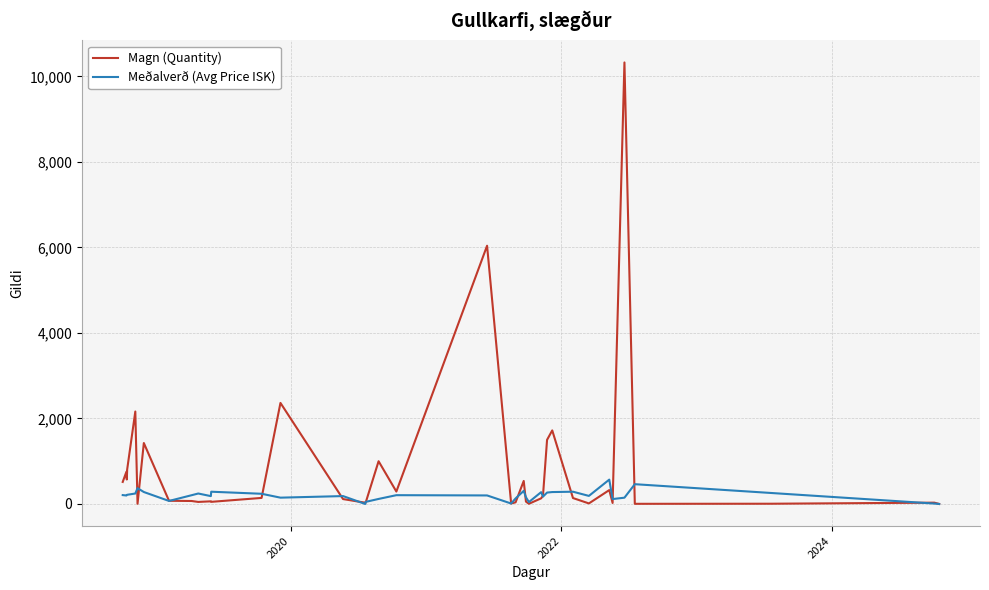

Which series has the widest spread of values?

Magn (Quantity)